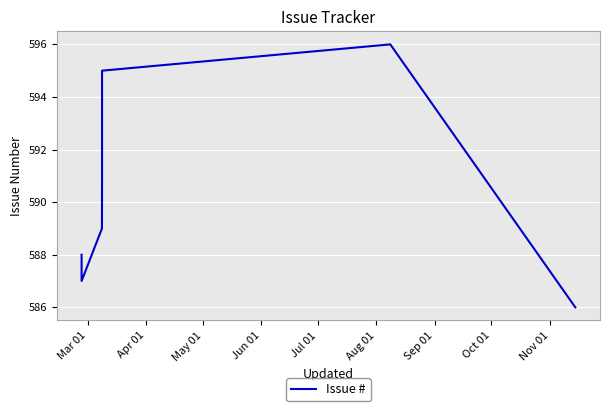

Count the number of data series in this chart.

1